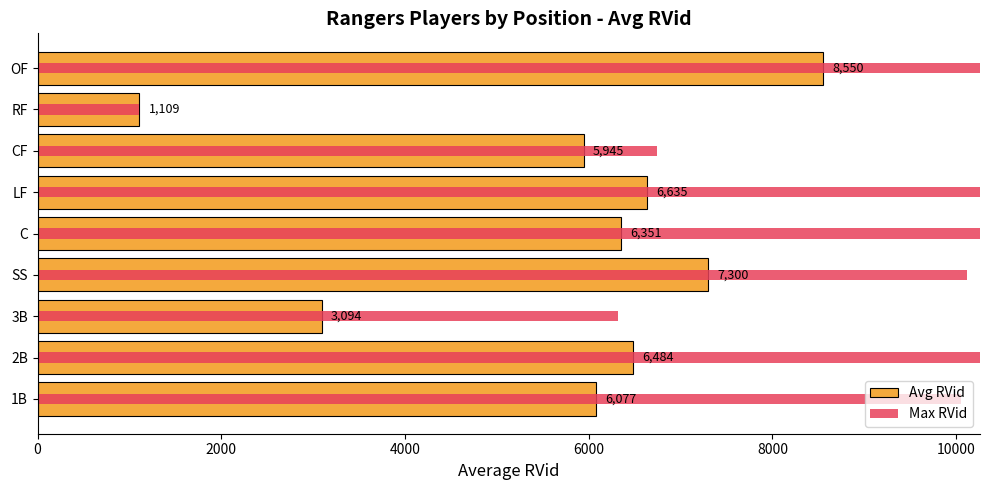

True or false: Avg RVid has a value of 6484.3 at 2B.

True